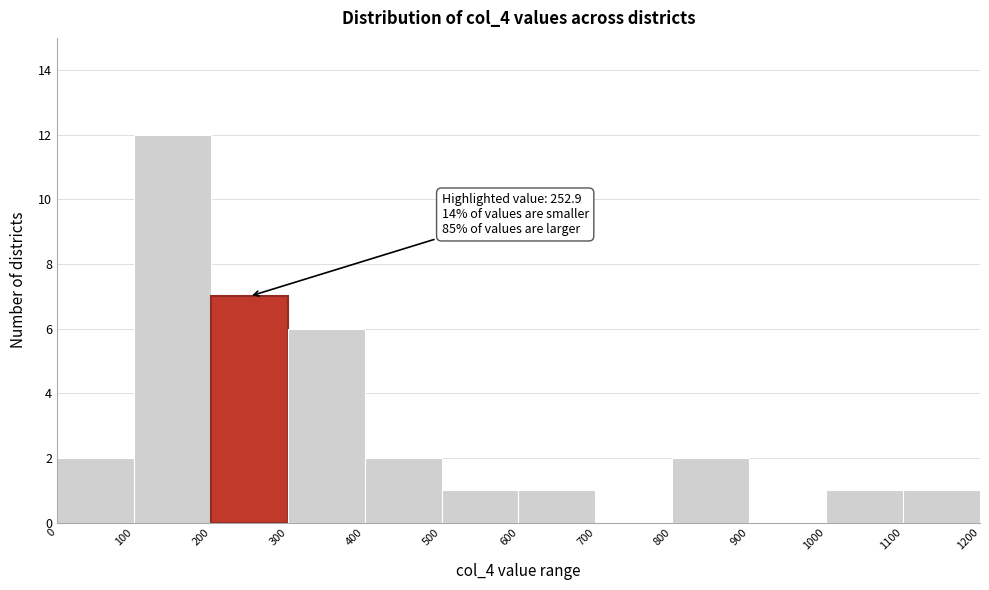

Which range on the x-axis has the tallest bar?

100 to 200